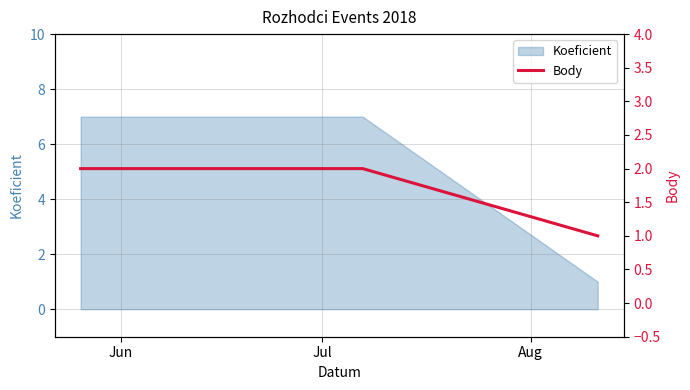

What is the highest value of the Koeficient series?

7